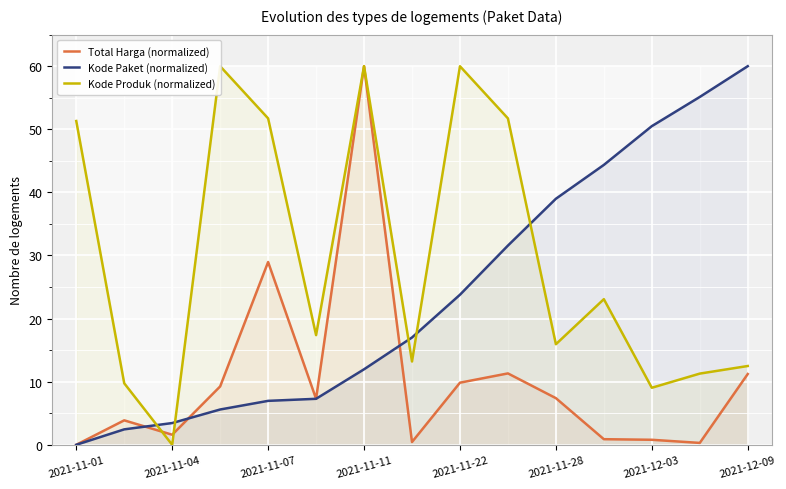

Which series ends up on top after the final intersection of Kode Paket (normalized) and Total Harga (normalized)?

Kode Paket (normalized)